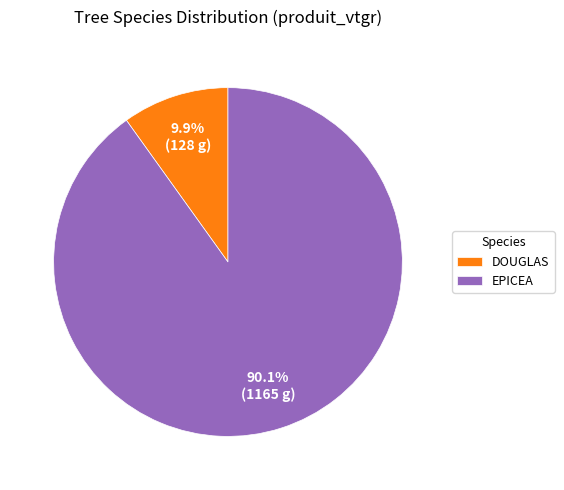

Which has a higher value, EPICEA or DOUGLAS?

EPICEA